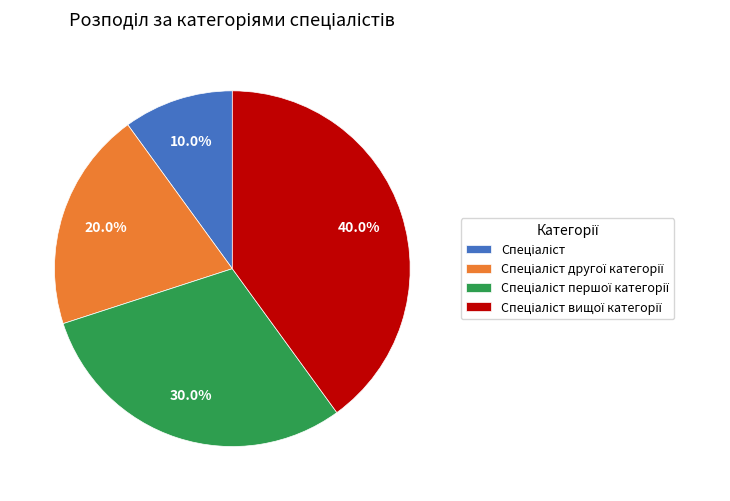

Does any single category account for the majority?

No